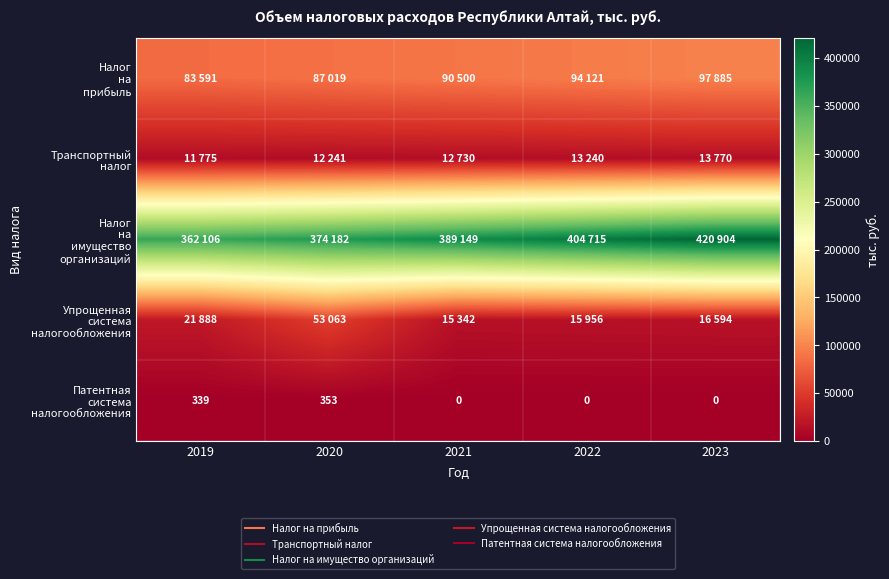

At 2020, list the series in order from largest to smallest.

Налог на имущество организаций, Налог на прибыль, Упрощенная система налогообложения, Транспортный налог, Патентная система налогообложения